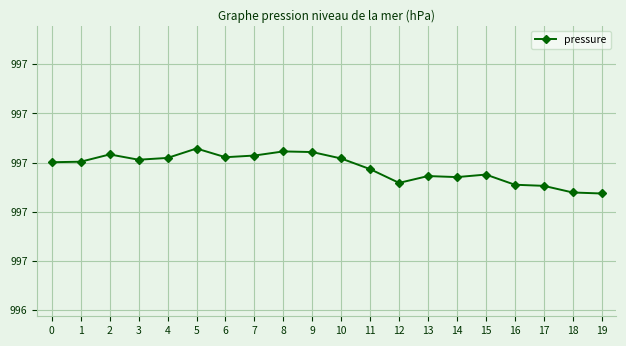

Reading left to right, what are all the values shown in this chart?

0=997.0	1=997.0	2=997.0	3=997.0	4=997.0	5=997.1	6=997.0	7=997.0	8=997.0	9=997.0	10=997.0	11=997.0	12=996.9	13=996.9	14=996.9	15=997.0	16=996.9	17=996.9	18=996.9	19=996.9